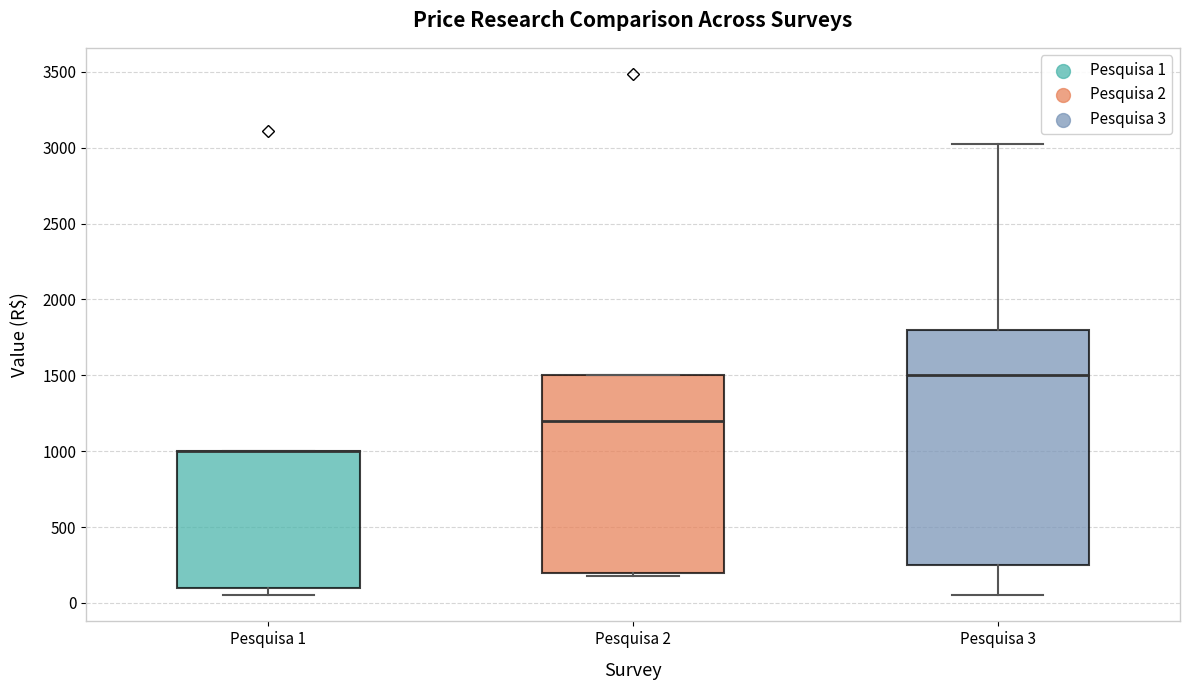

Where is the upper edge of the box for Pesquisa 2 on the y-axis? The values are not printed on the chart, so give them approximately, as read against the axis.

1500